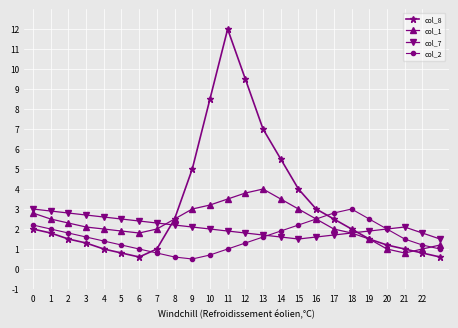

What is the value of the col_1 point at the 4th from the left?

2.1